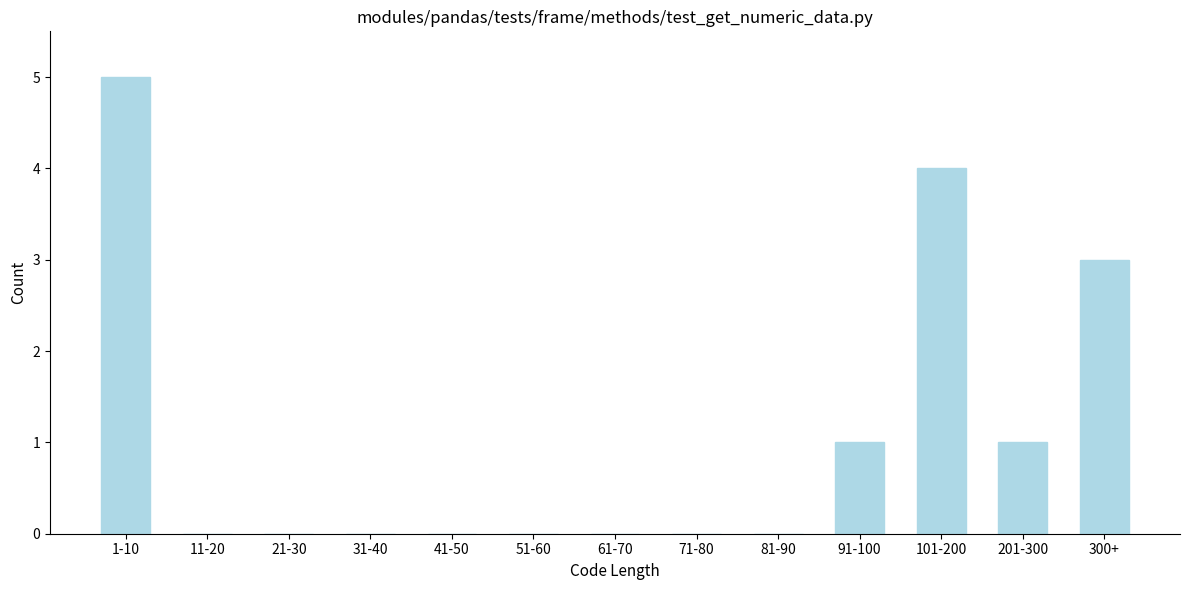

Reading left to right, transcribe all the data shown in this chart.

1-10=5	11-20=0	21-30=0	31-40=0	41-50=0	51-60=0	61-70=0	71-80=0	81-90=0	91-100=1	101-200=4	201-300=1	300+=3